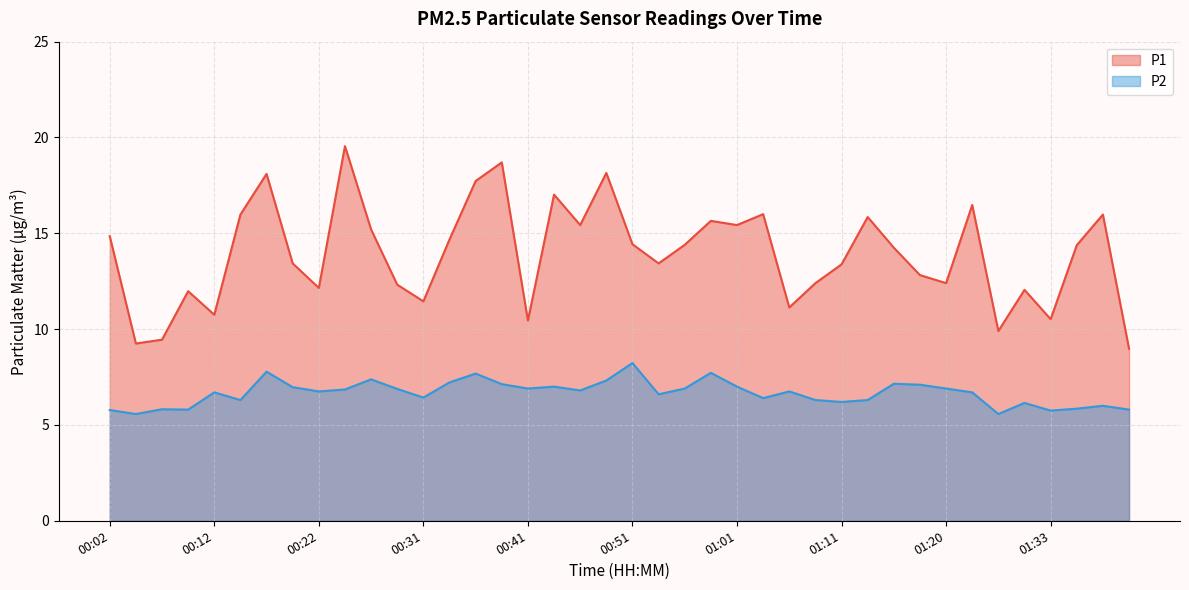

How many interior local peaks does the P2 series have?

12